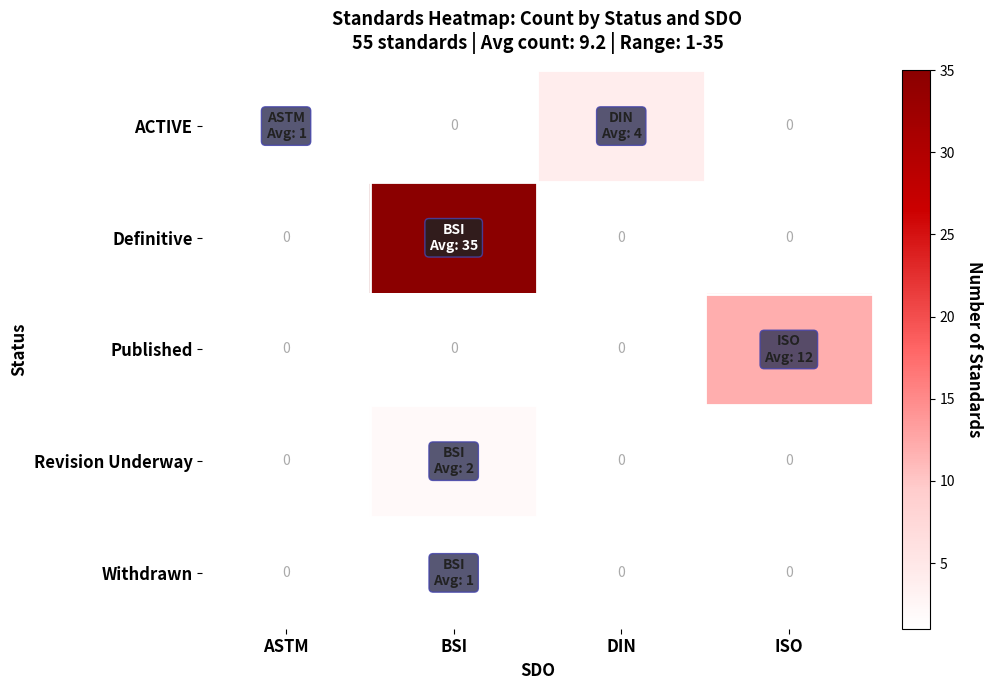

What is the average value of the Published series?

3